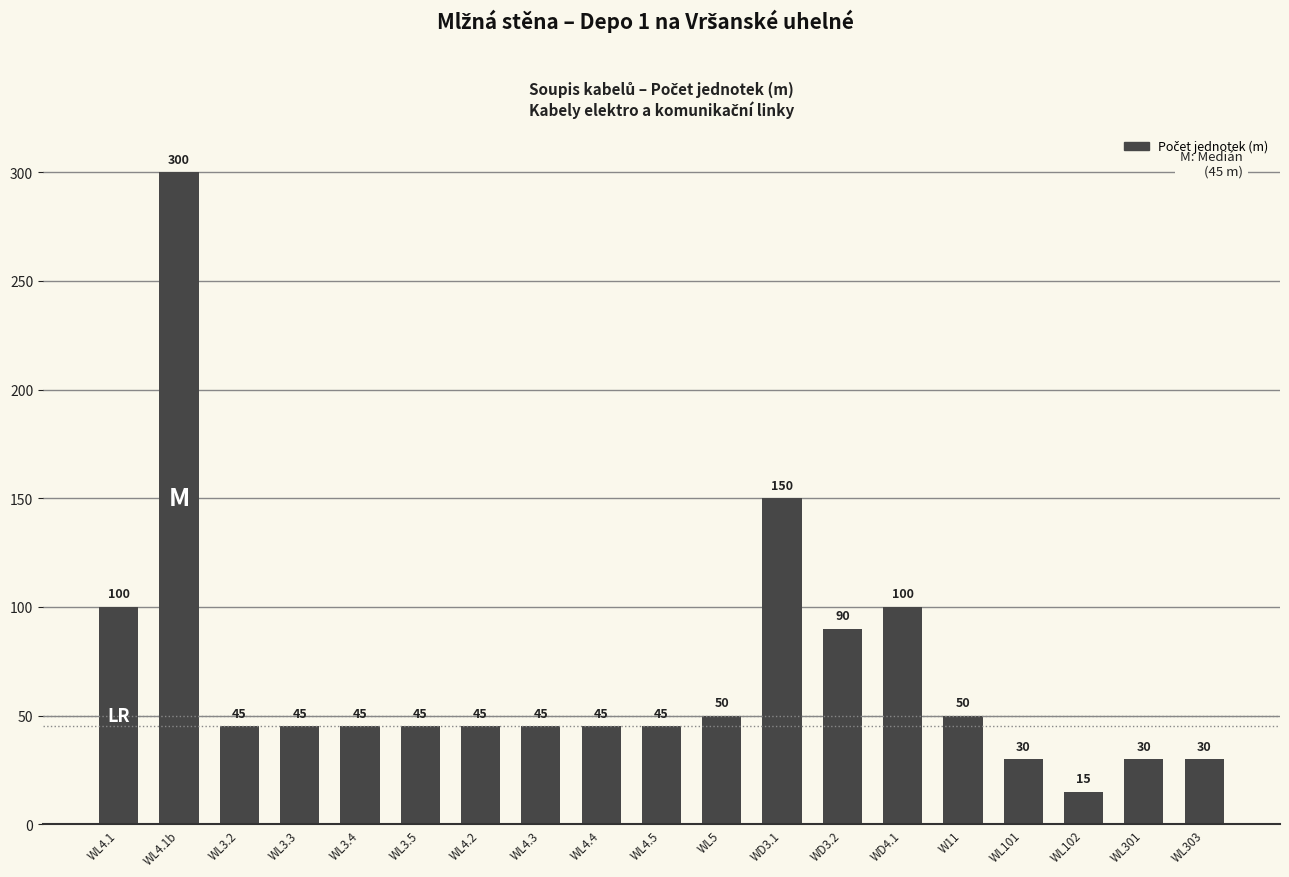

Reading left to right, what are all the values shown in this chart?

WL4.1=100	WL4.1b=300	WL3.2=45	WL3.3=45	WL3.4=45	WL3.5=45	WL4.2=45	WL4.3=45	WL4.4=45	WL4.5=45	WL5=50	WD3.1=150	WD3.2=90	WD4.1=100	W11=50	WL101=30	WL102=15	WL301=30	WL303=30